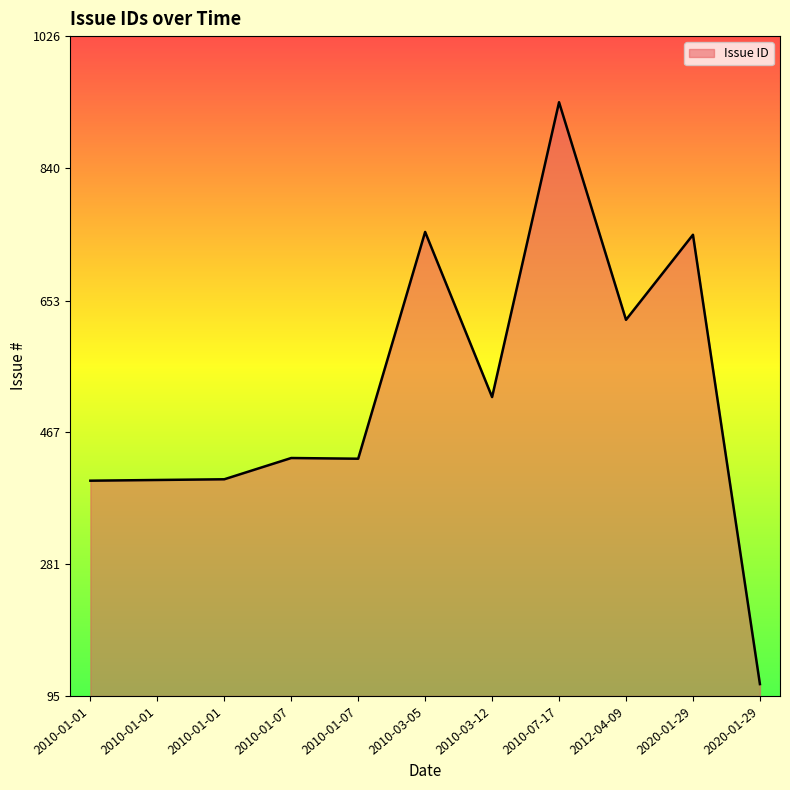

At which label is the value closest to 522?

2010-03-12